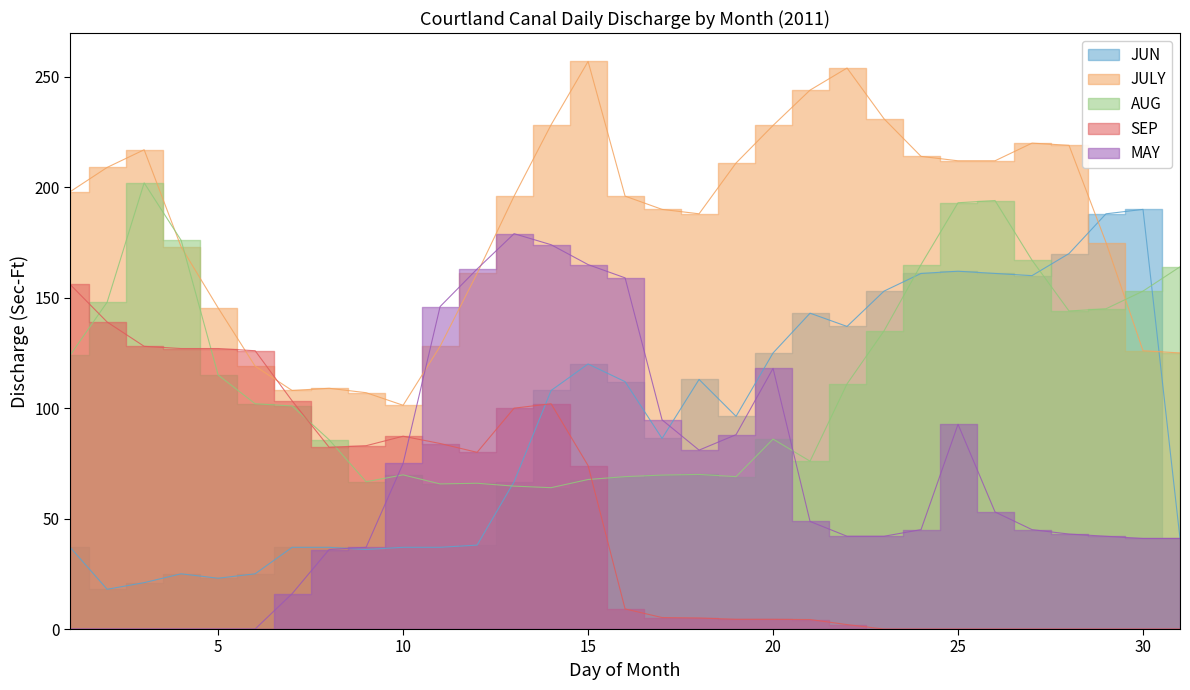

What is the difference between the second highest and second lowest values in the MAY series?

174.0